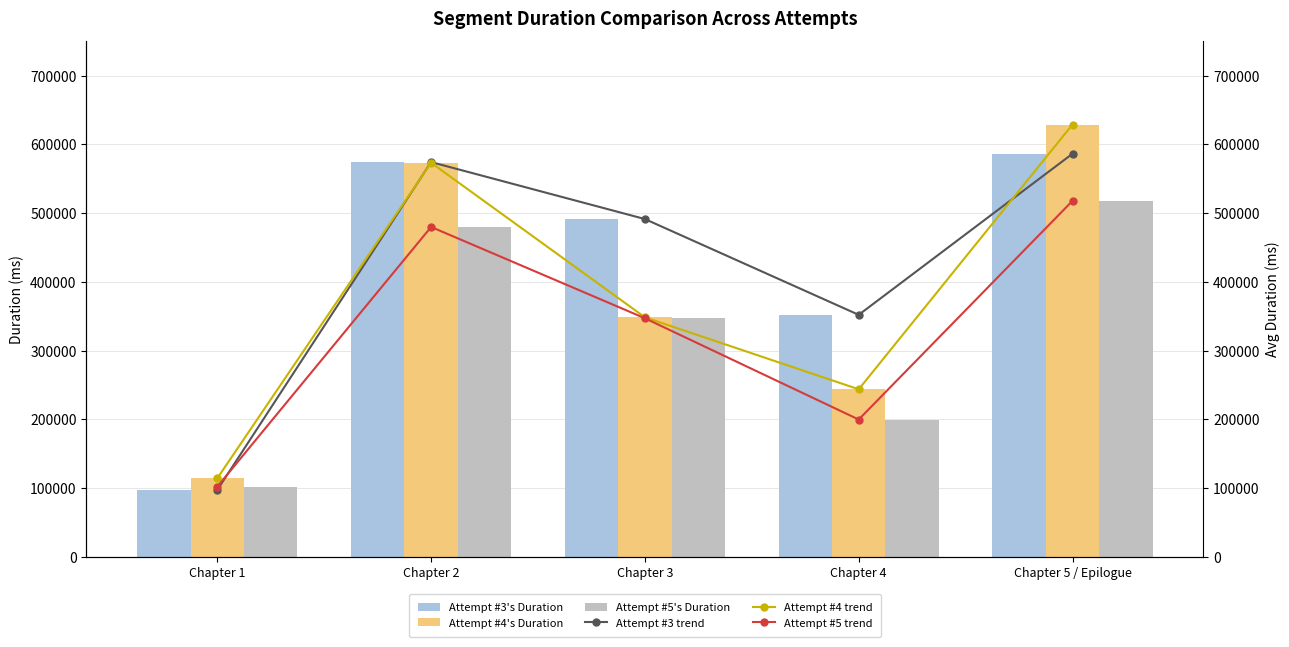

What is the total value across all series at Chapter 2?

3254528